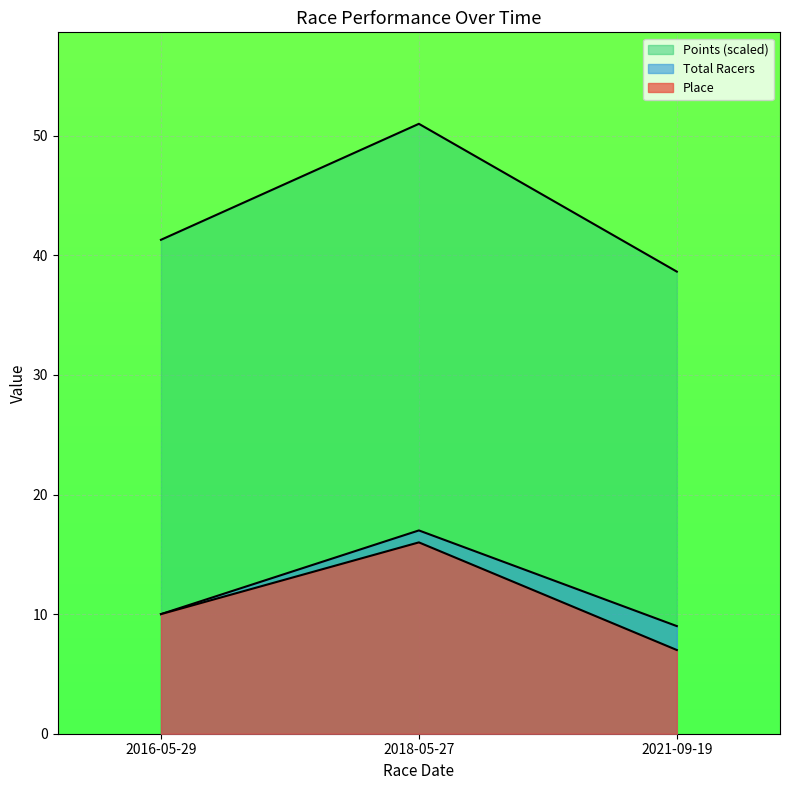

At how many categories does at least one series exceed 25?

3